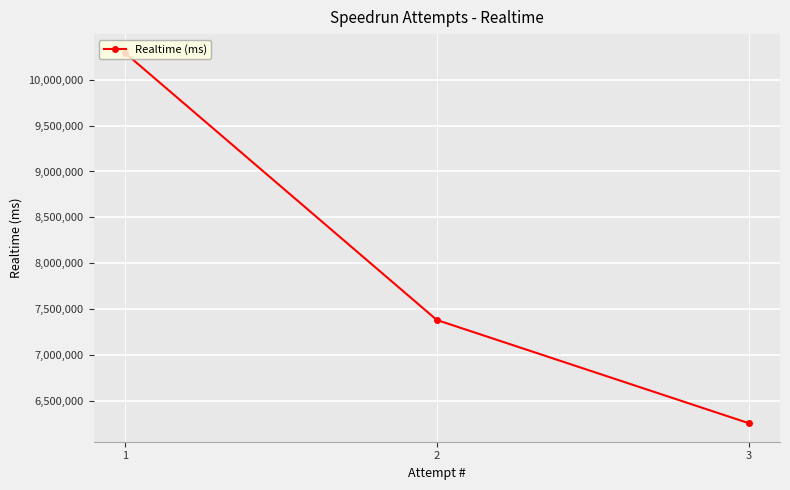

What is the difference between the maximum and minimum values?

4035365